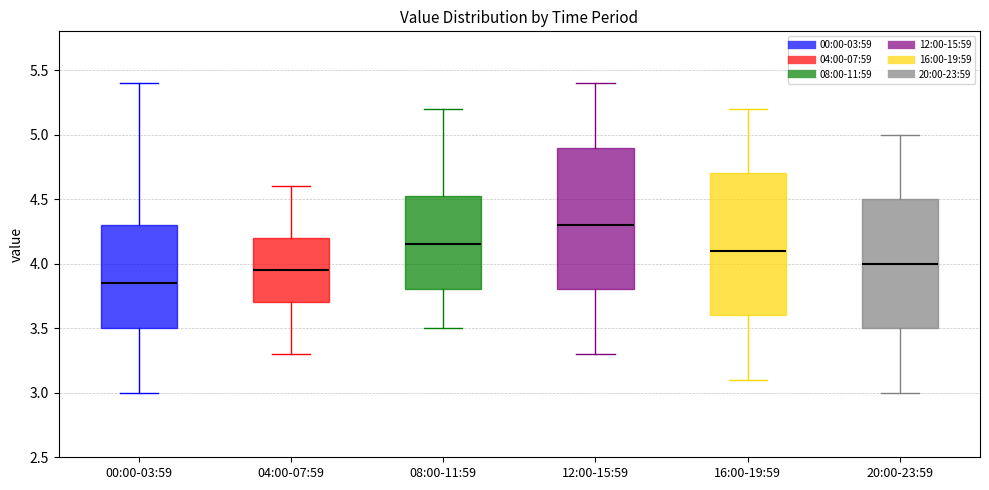

Where does the median line of the box for 12:00-15:59 sit on the y-axis? The values are not printed on the chart, so give them approximately, as read against the axis.

4.30